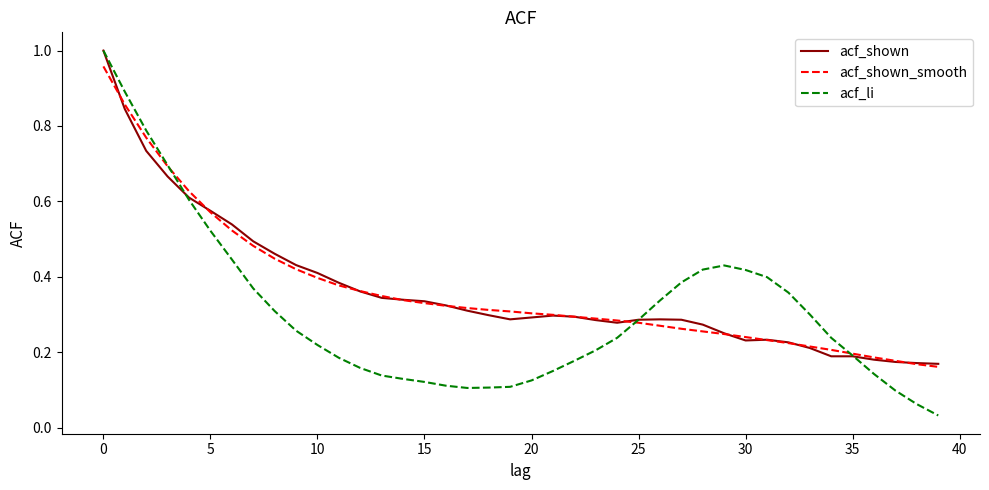

Which series has the widest spread of values?

acf_li